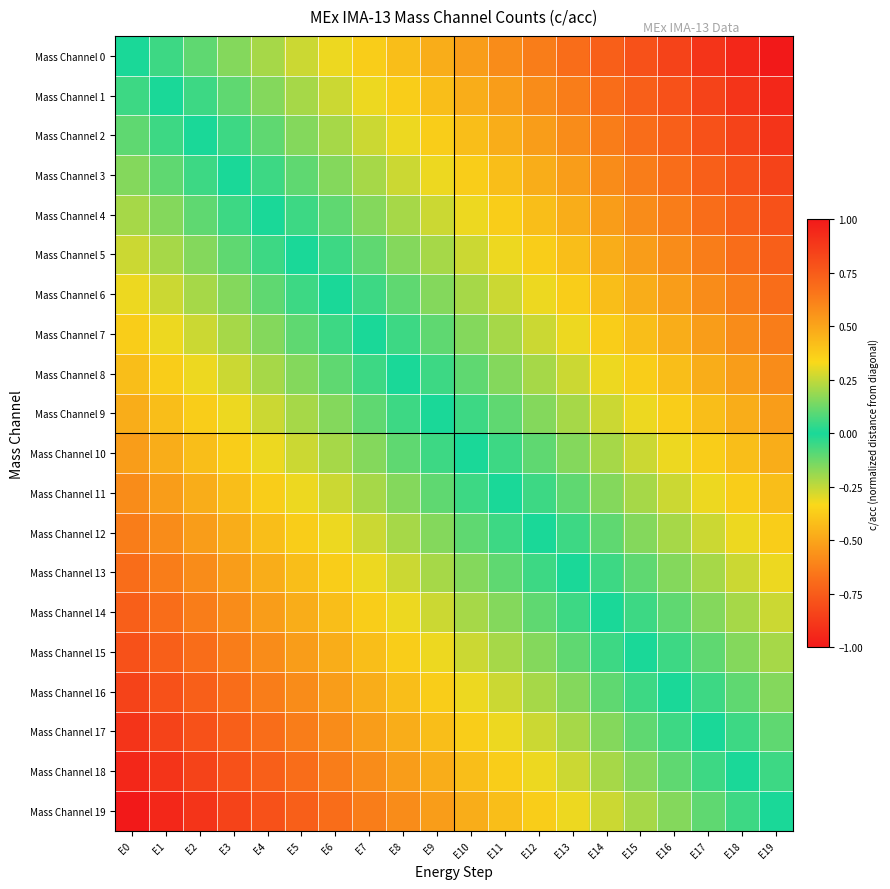

What is the spread (max minus min) of values at E7?

1.0